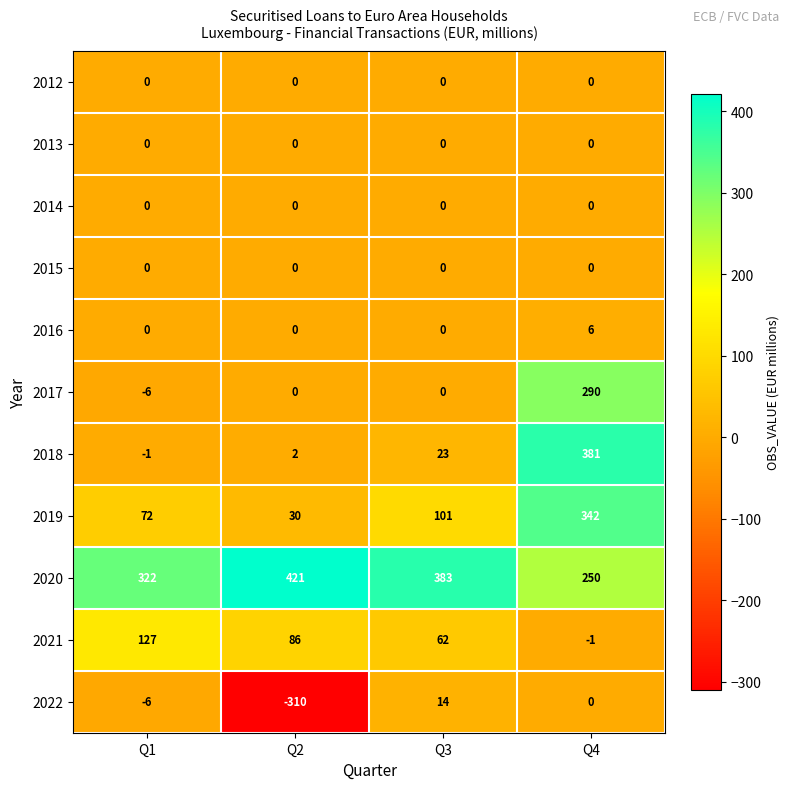

How many 2020 values are between 322 and 421?

3